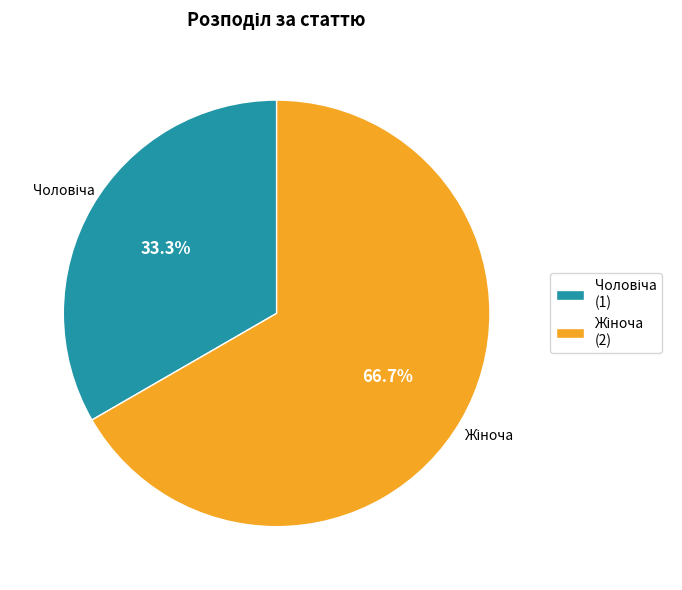

Does any single category account for the majority?

Yes